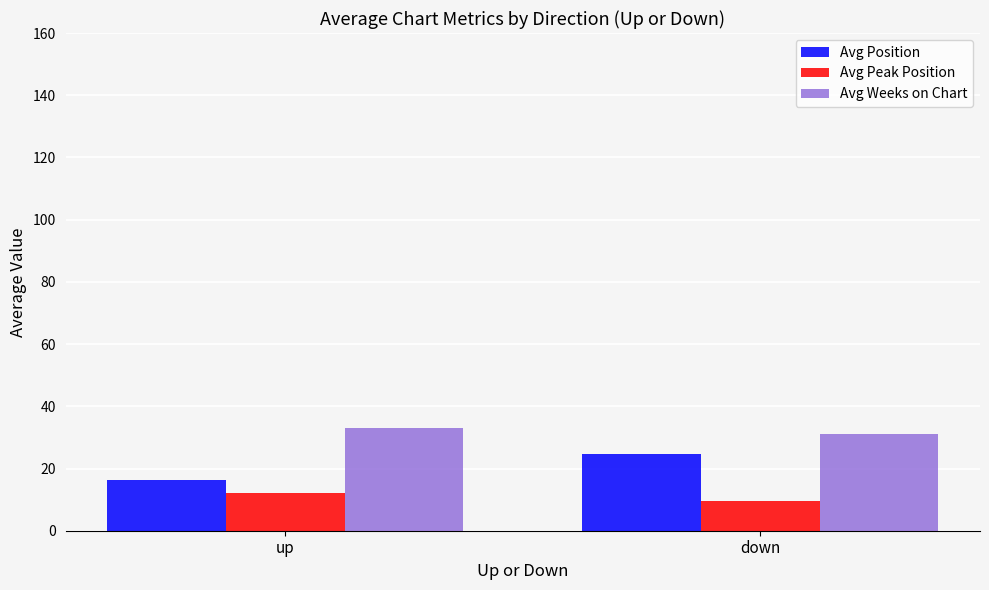

What is the spread (max minus min) of values at down?

21.4